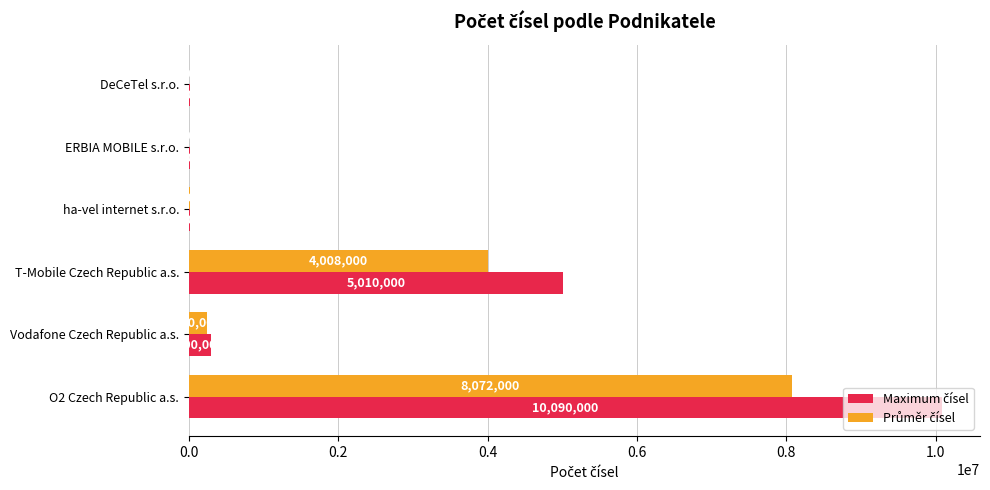

What is the greatest value displayed?

10090000